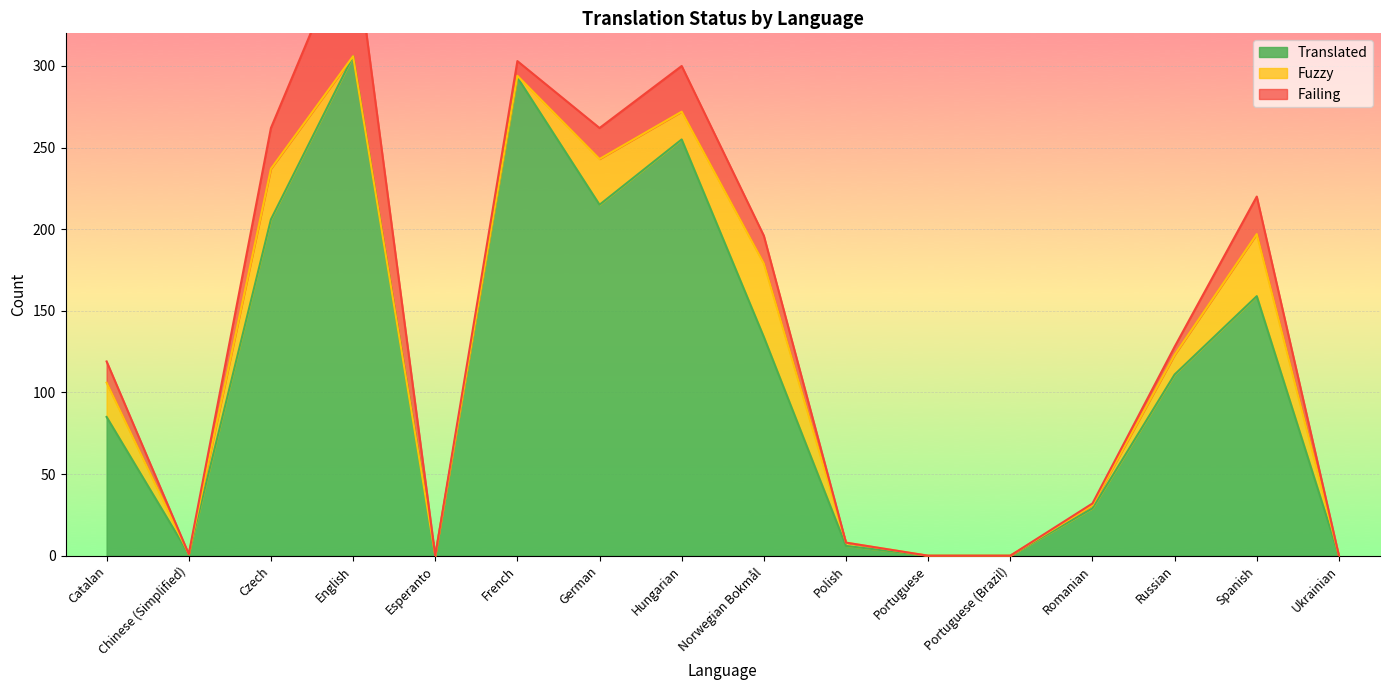

What is the difference between the maximum and minimum values in the fuzzy series?

45